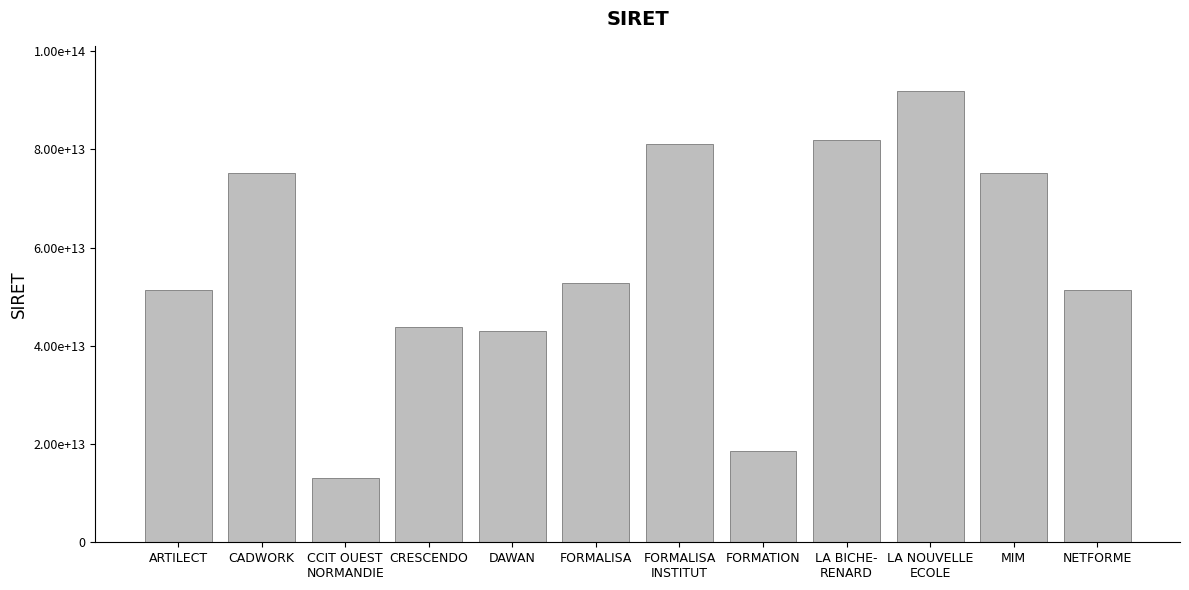

What is the sum of the values at FORMATION and FORMALISA
INSTITUT?

99655255200254